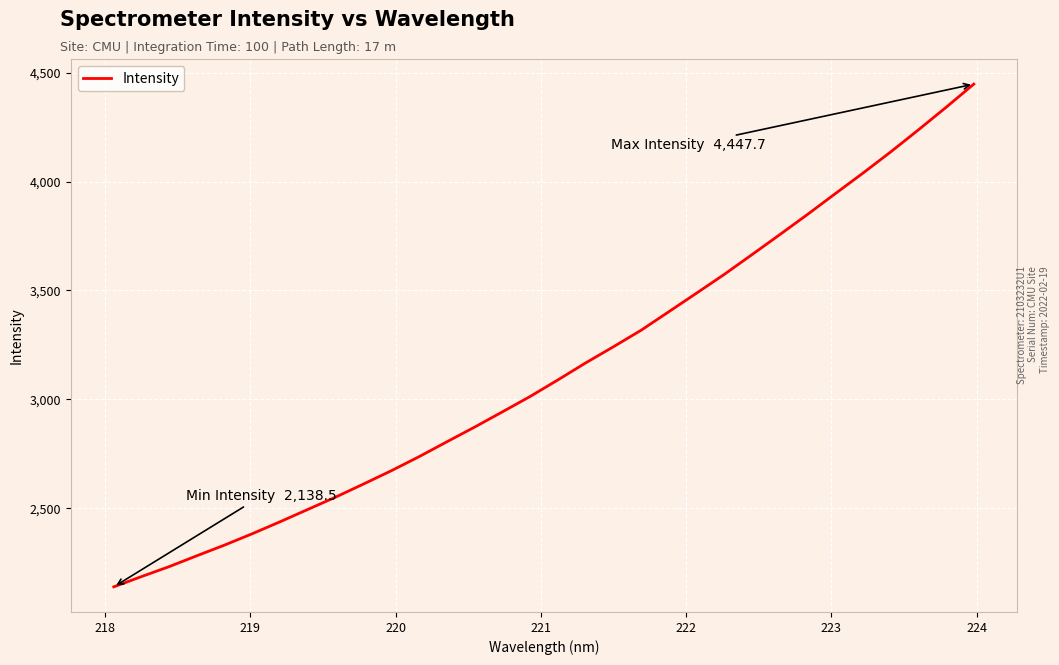

What is the difference between the maximum and minimum values?

2309.2